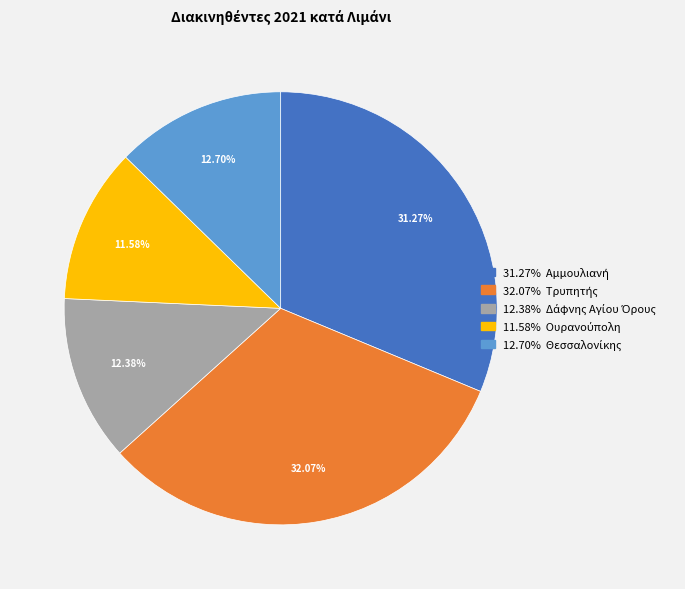

Is there any slice that represents more than half of the pie?

No